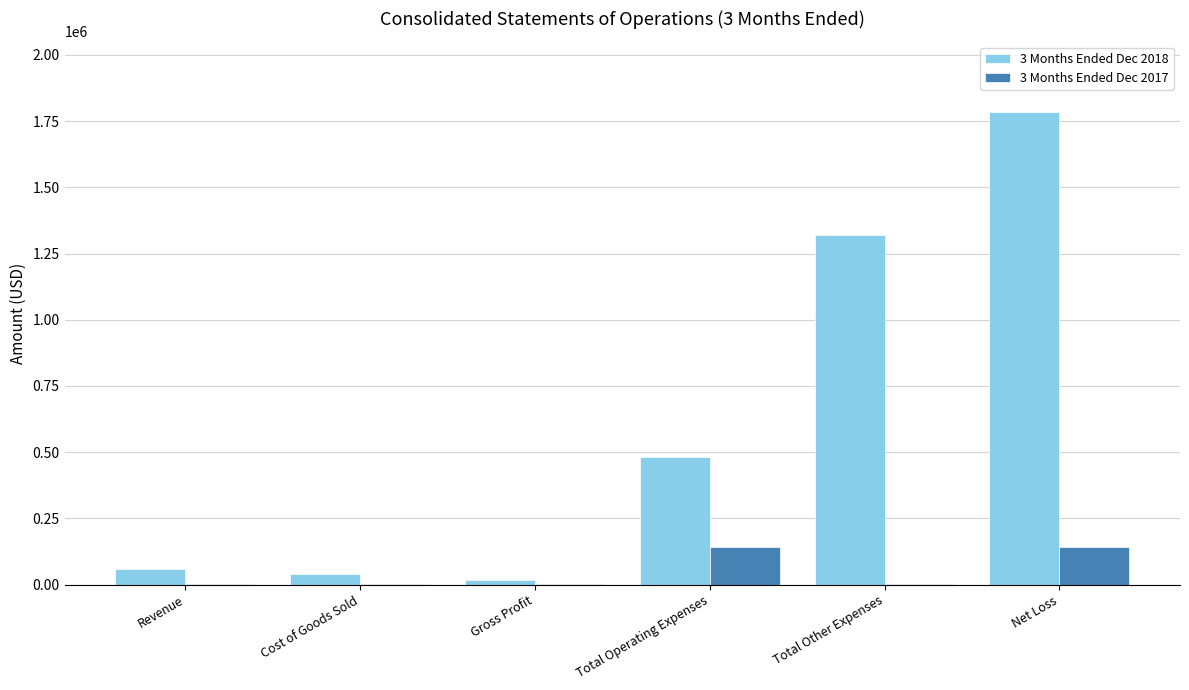

What is the sum of all 3 Months Ended Dec 2017 values?

285857